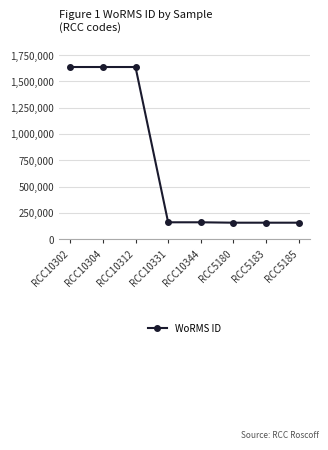

What is the ratio of the value at RCC10312 to the value at RCC10344?

10.2